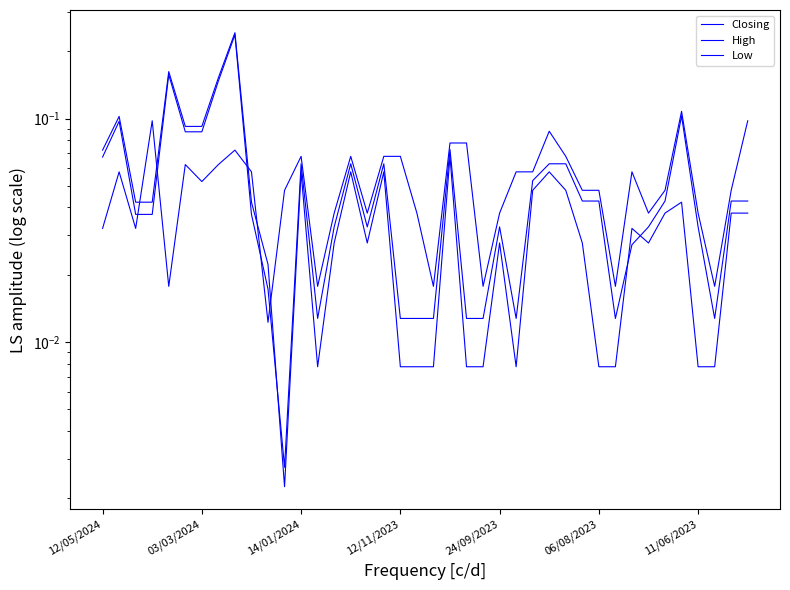

True or false: High has a value of 0.0 at 06/08/2023.

False